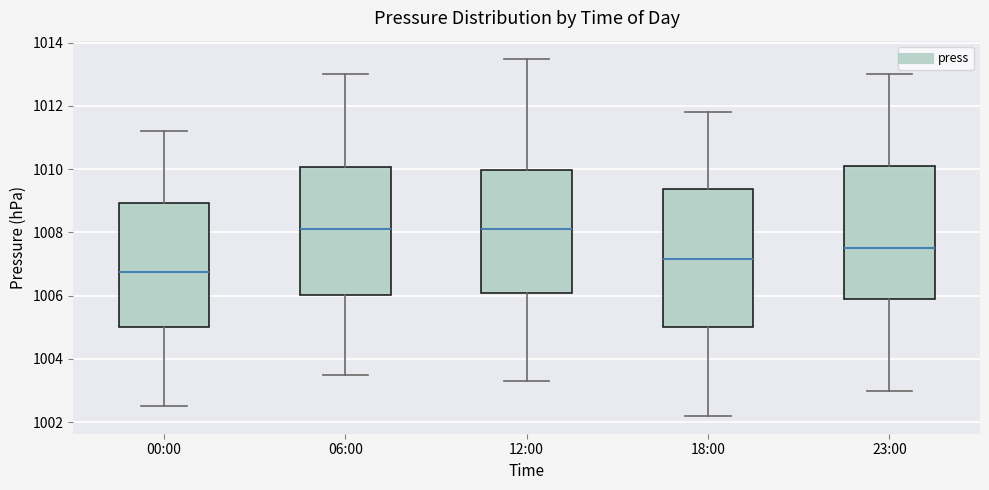

Reading left to right, read every box against the y-axis: the position of its median line, the range the box covers, and the ends of its whiskers. The values are not printed on the chart, so give them approximately, as read against the axis.

00:00: median 1006.8, box 1005.0 to 1009.0, whiskers 1002.6 to 1011.2
06:00: median 1008.2, box 1006.0 to 1010.0, whiskers 1003.6 to 1013.0
12:00: median 1008.2, box 1006.2 to 1010.0, whiskers 1003.4 to 1013.6
18:00: median 1007.2, box 1005.0 to 1009.4, whiskers 1002.2 to 1011.8
23:00: median 1007.6, box 1006.0 to 1010.2, whiskers 1003.0 to 1013.0